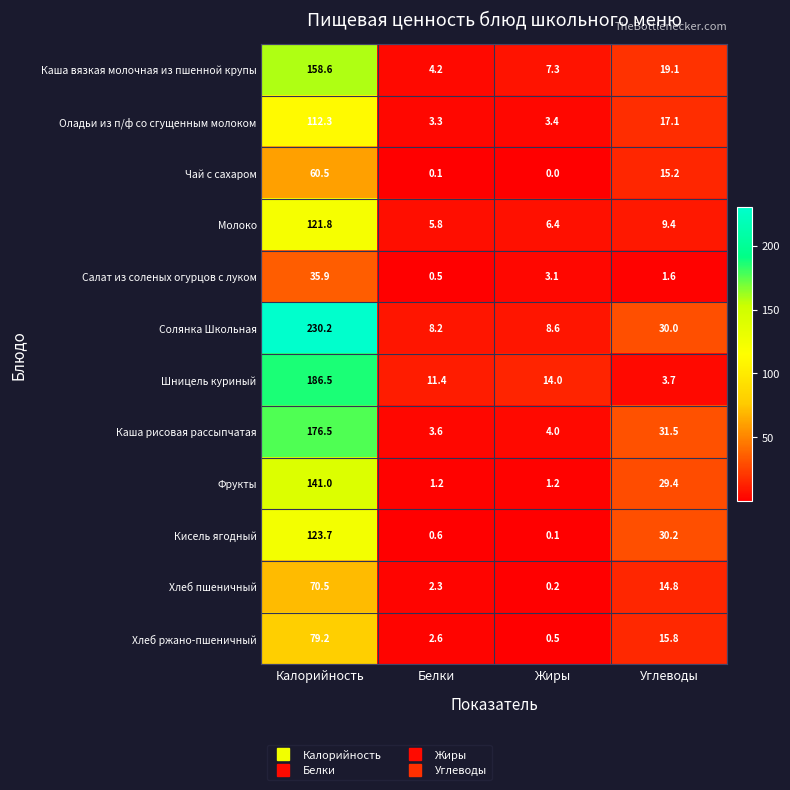

What is the sum of all Каша рисовая рассыпчатая values?

215.6